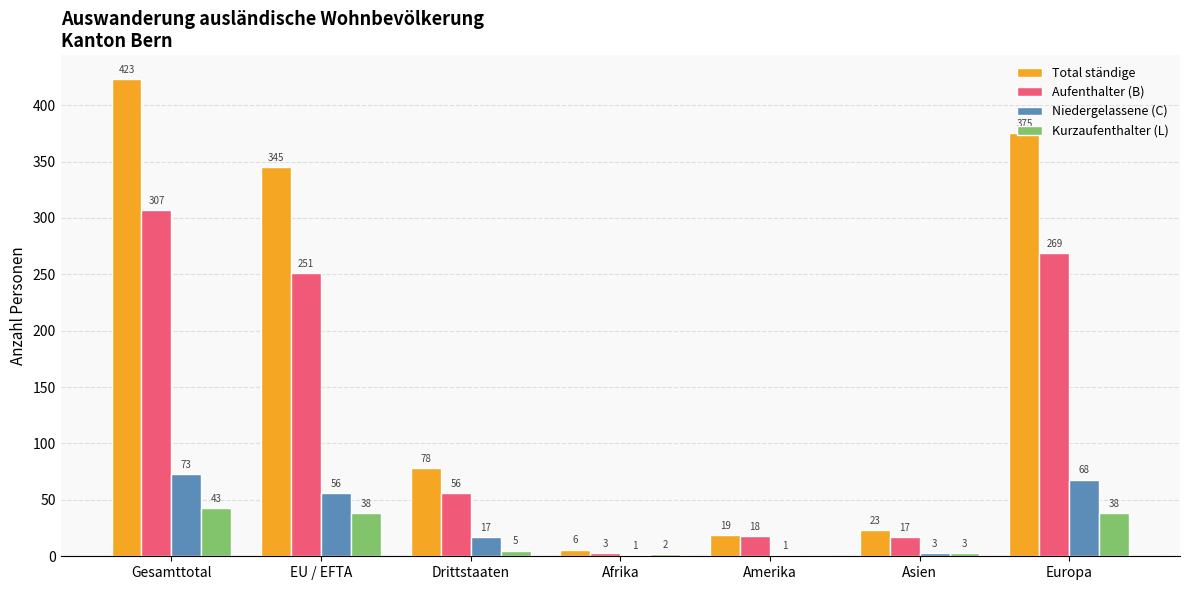

What is the difference between the Total ständige values at Amerika and EU / EFTA?

326